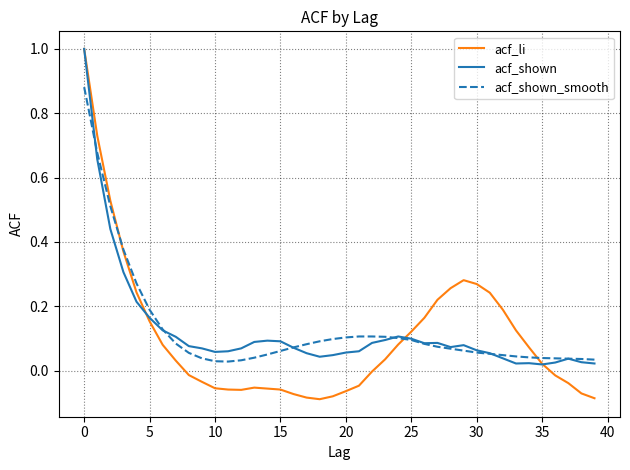

Which series has the largest range (max minus min)?

acf_li